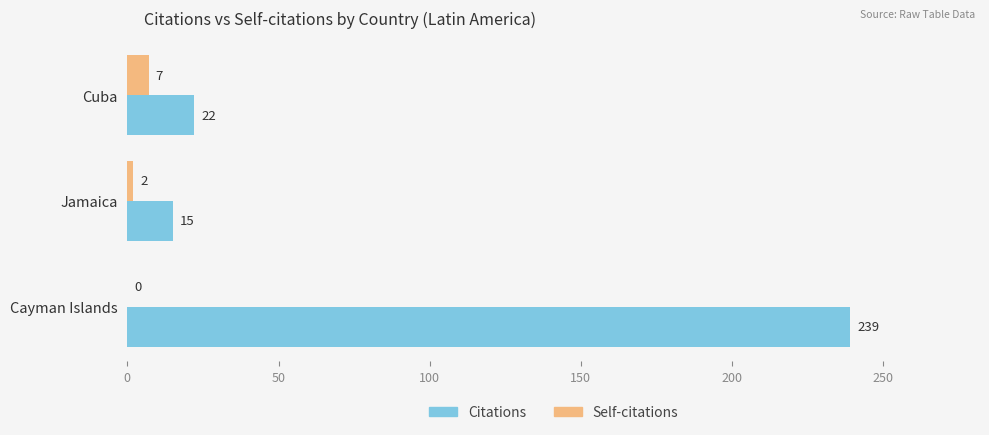

True or false: Citations has a value of 239 at Cayman Islands.

True